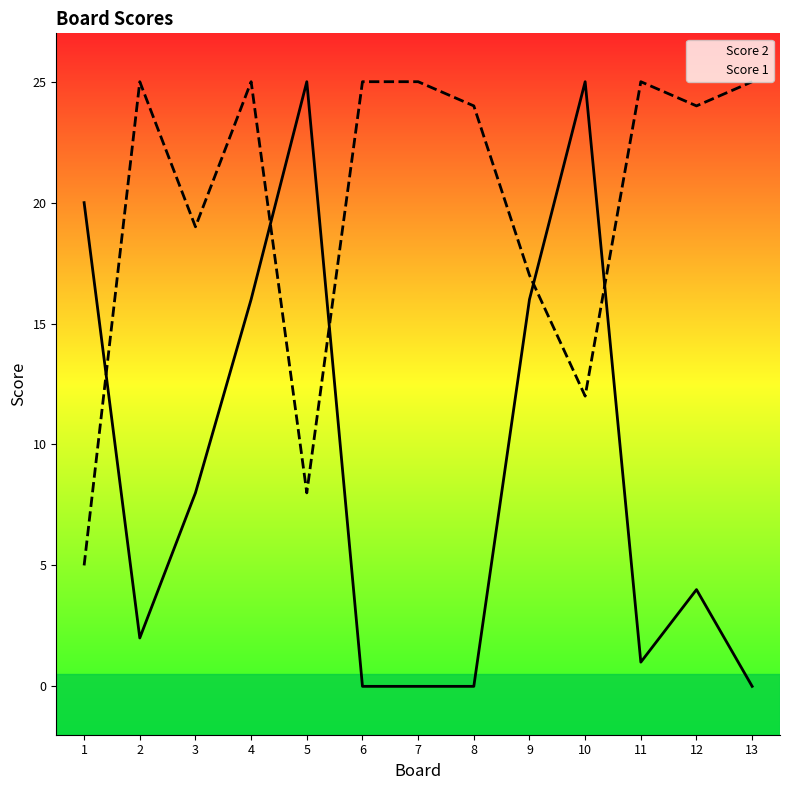

What is the total value across all series at 3?

27